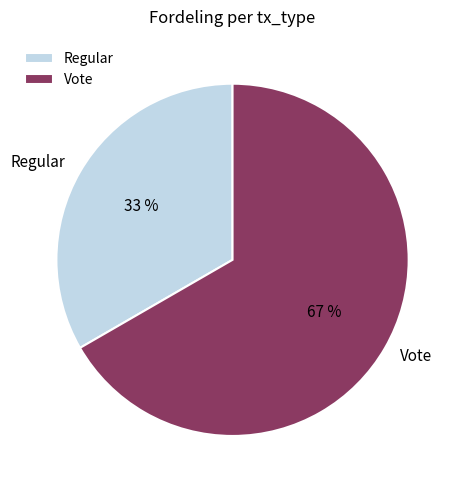

To the nearest percent, what is the combined percentage of Regular and Vote?

100%